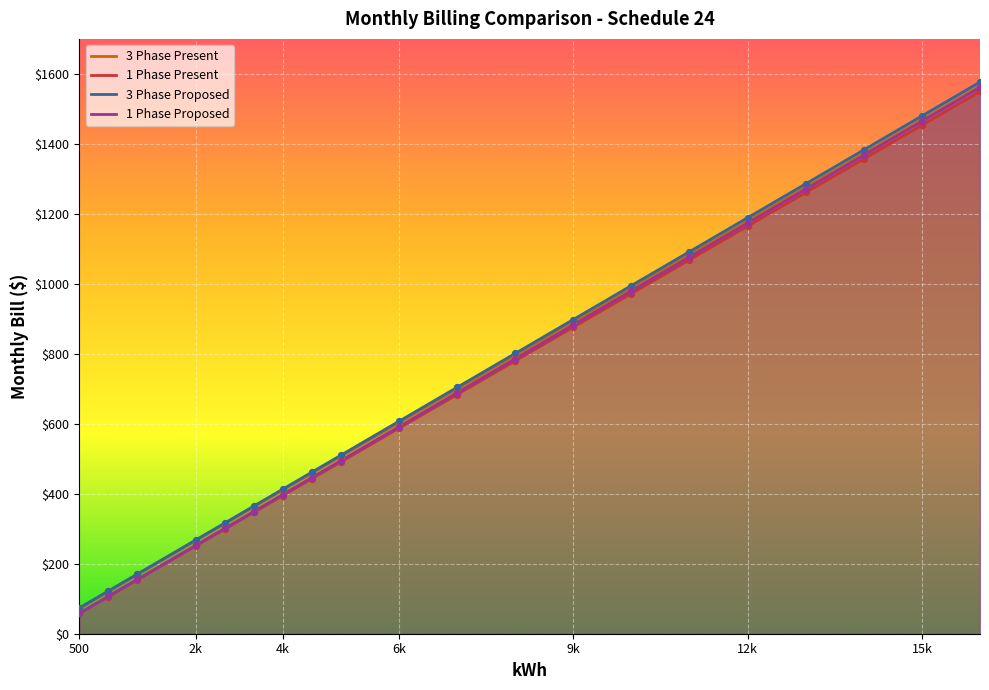

What is the total value across all series at 7000?

2774.8